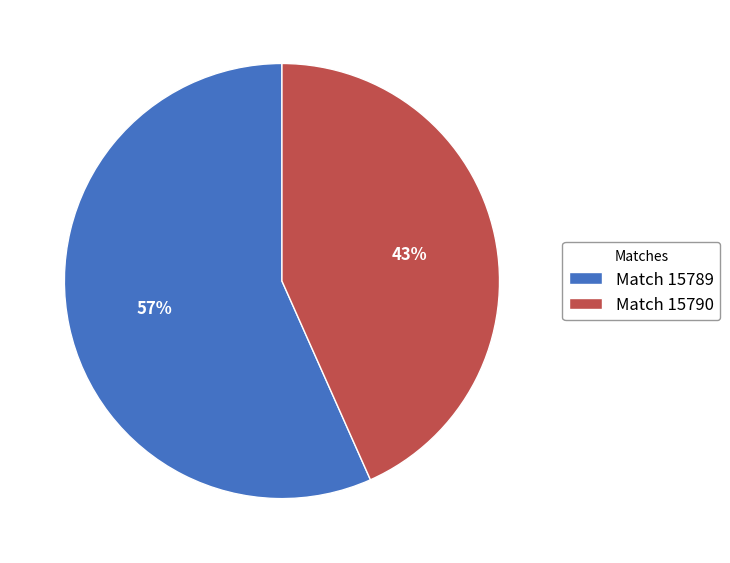

To the nearest percent, what is the combined percentage of Match 15790 and Match 15789?

100%